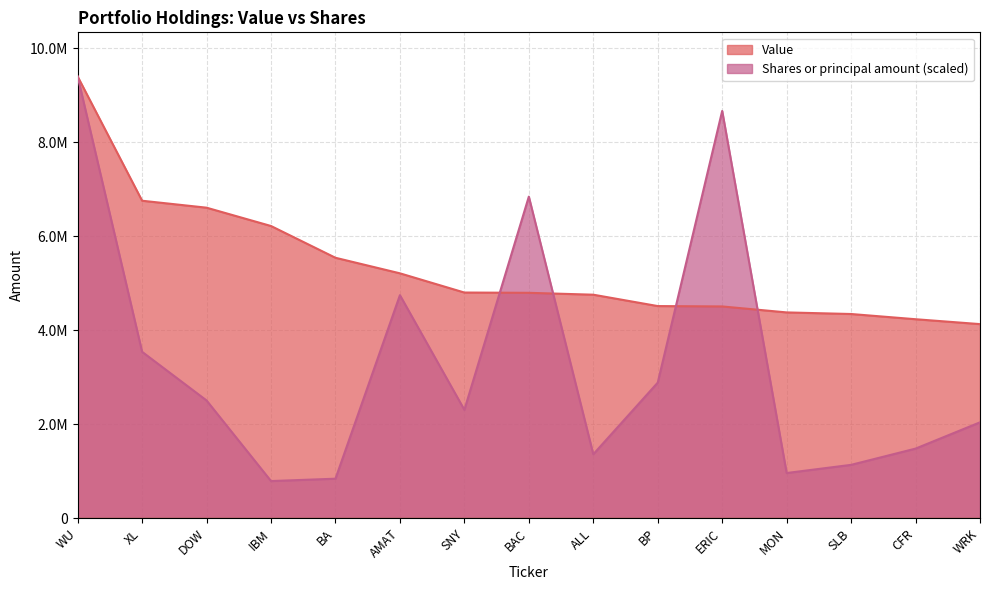

The value of Value at SNY is 6450216.7. True or false?

False